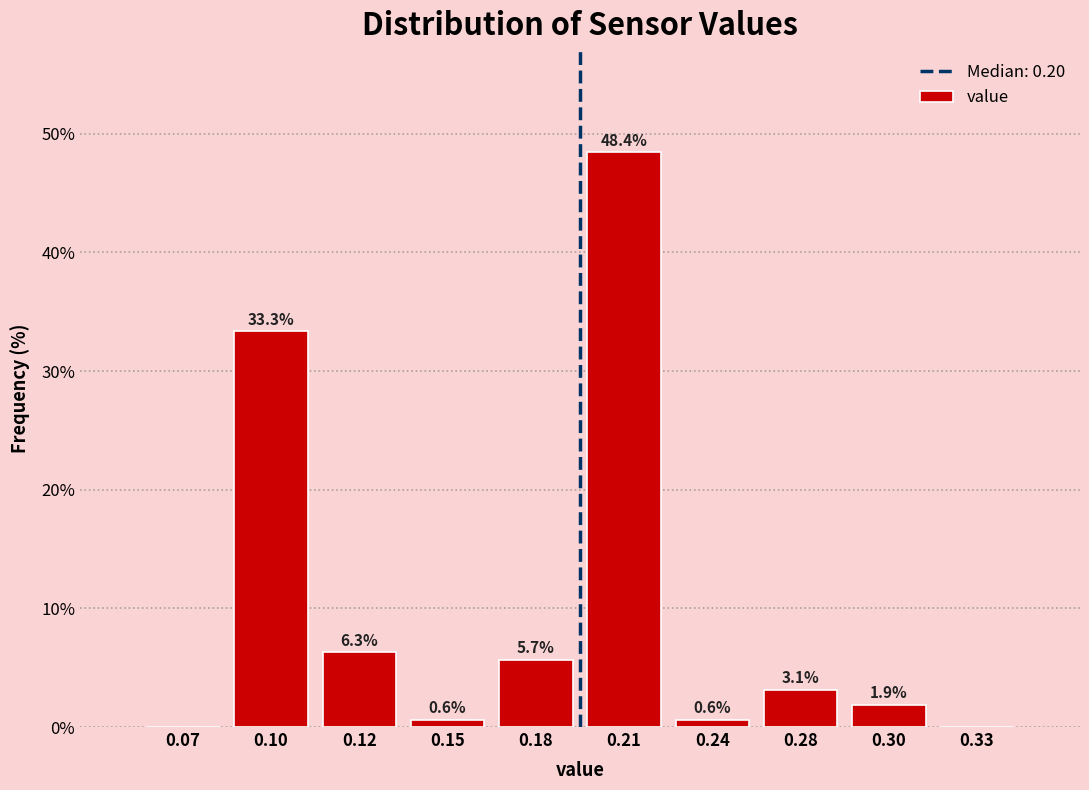

Reading left to right, what are all the values shown in this chart?

0.07=0.0	0.10=33.3	0.12=6.3	0.15=0.6	0.18=5.7	0.21=48.4	0.24=0.6	0.28=3.1	0.30=1.9	0.33=0.0